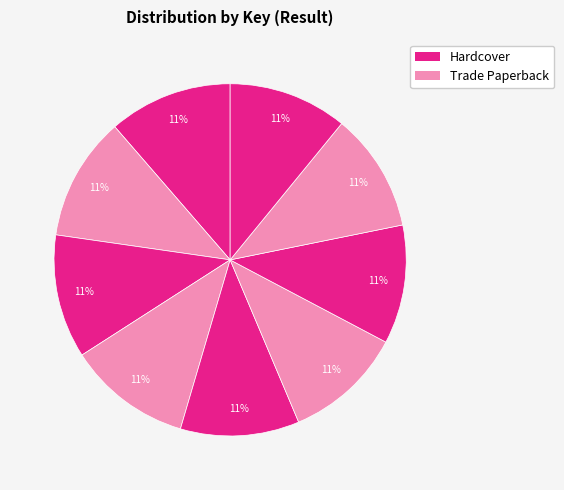

How many slices are in this pie chart?

9